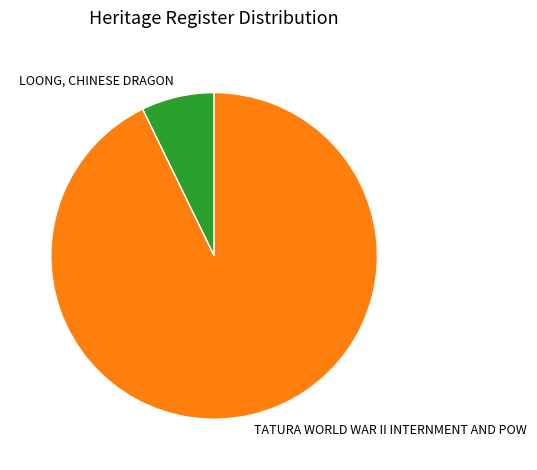

Does any single category account for the majority?

Yes